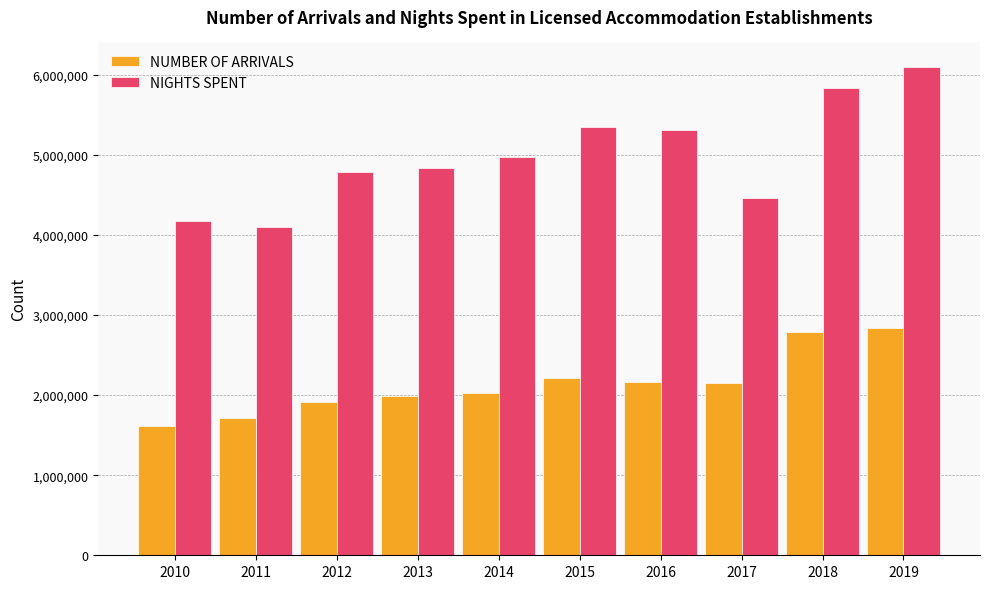

How many series are shown in this chart?

2